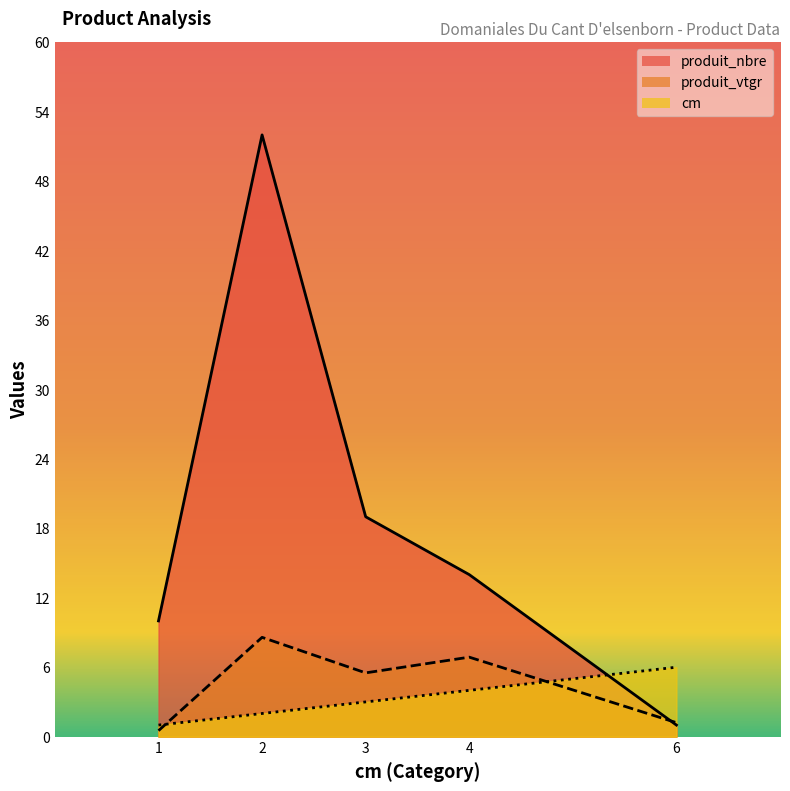

The value of cm at 2 is 2.7. True or false?

False